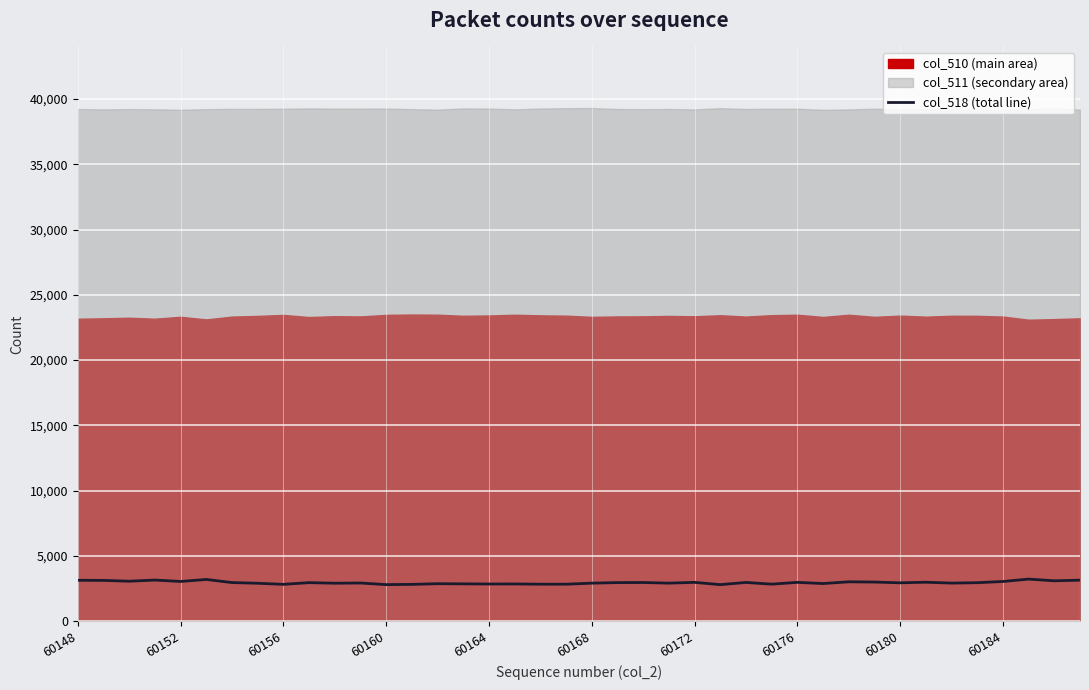

What is the highest value of the col_518 (total line) series?

3225